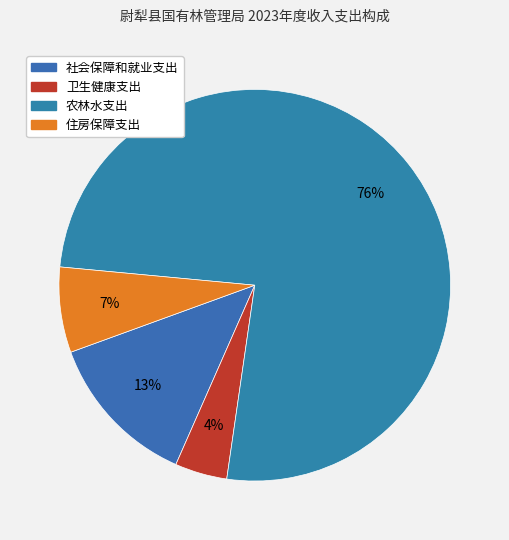

Does 农林水支出 account for over 50% of the chart?

Yes